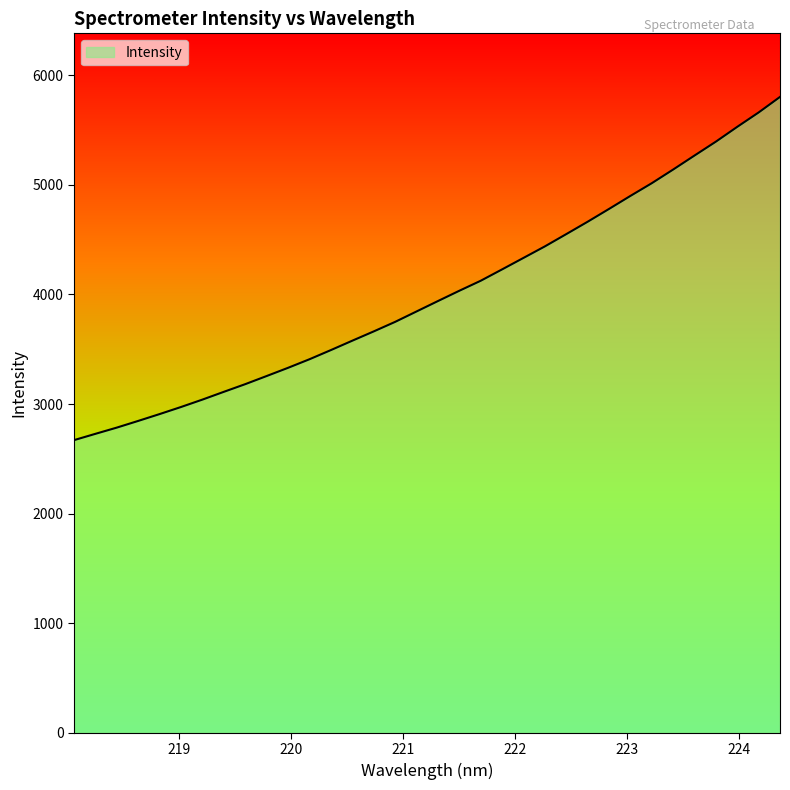

Does the chart display data point markers on the line(s)?

No